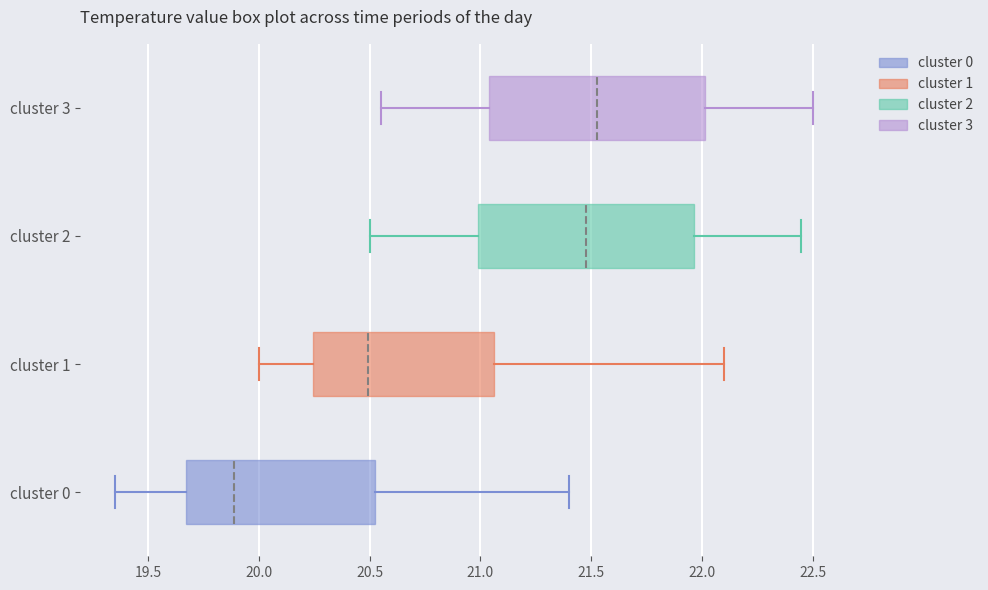

Which box's median line is the furthest to the left?

cluster 0